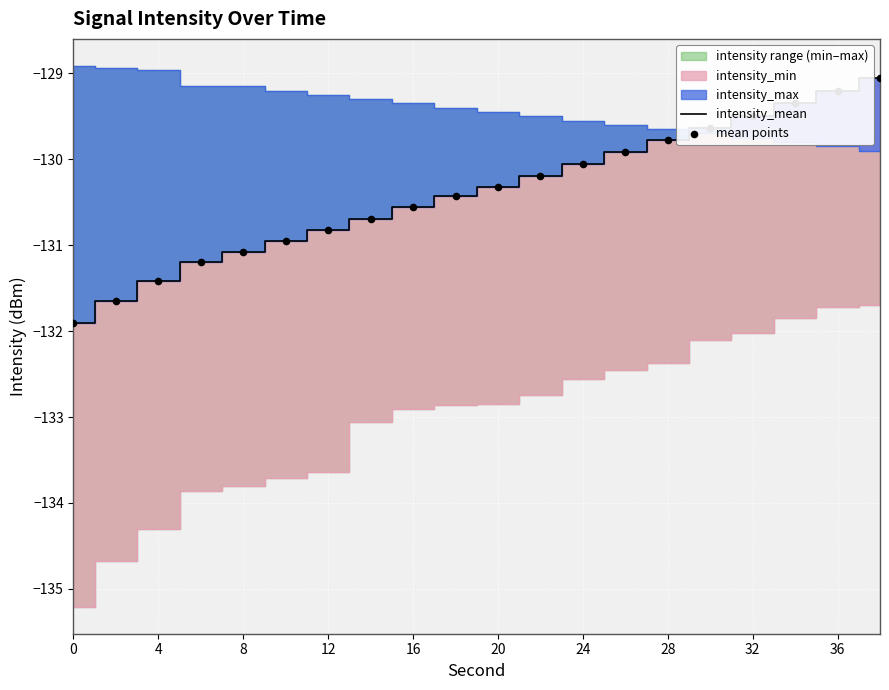

What is the minimum value for intensity_mean?

-131.9